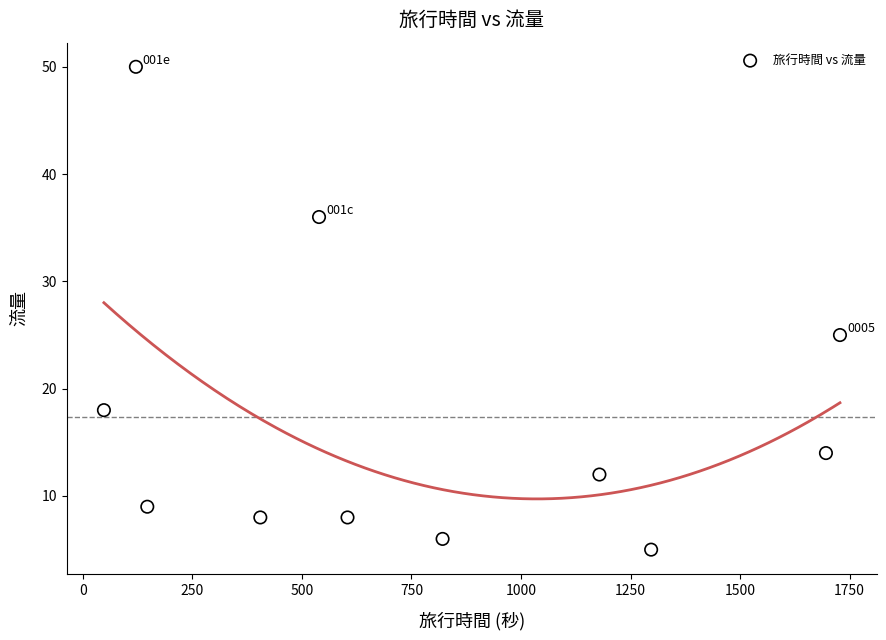

What Y value in the scatter plot is closest to 27?

25